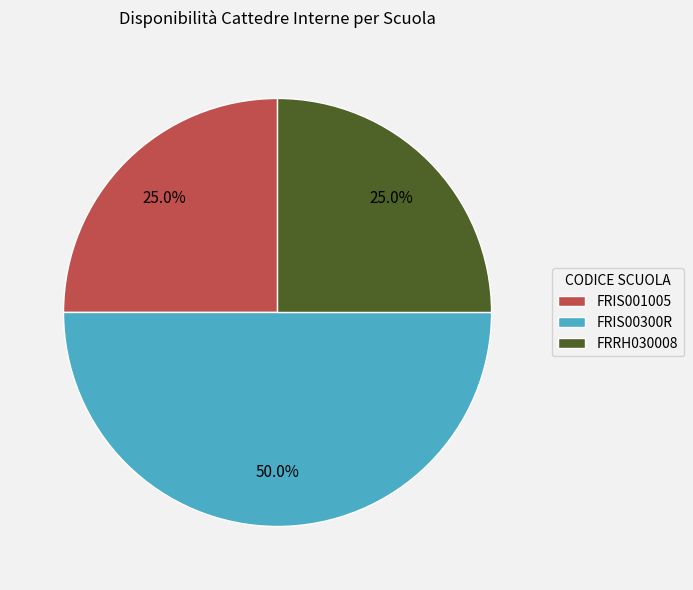

To the nearest percent, what percentage of the pie is FRRH030008?

25%